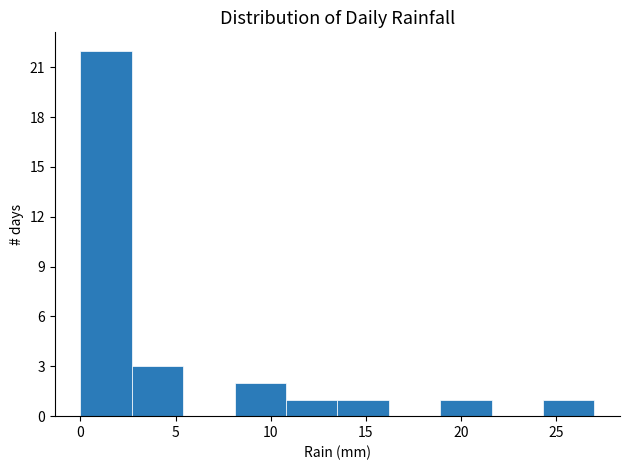

Reading left to right, list every bar in this chart as the range it spans on the x-axis followed by its height. Neither the bar edges nor the heights are printed on the chart, so give them approximately, as read against the axes.

0.0 to 2.7: 22
2.7 to 5.4: 3
5.4 to 8.1: 0
8.1 to 10.8: 2
10.8 to 13.5: 1
13.5 to 16.2: 1
16.2 to 18.9: 0
18.9 to 21.6: 1
21.6 to 24.3: 0
24.3 to 27.0: 1